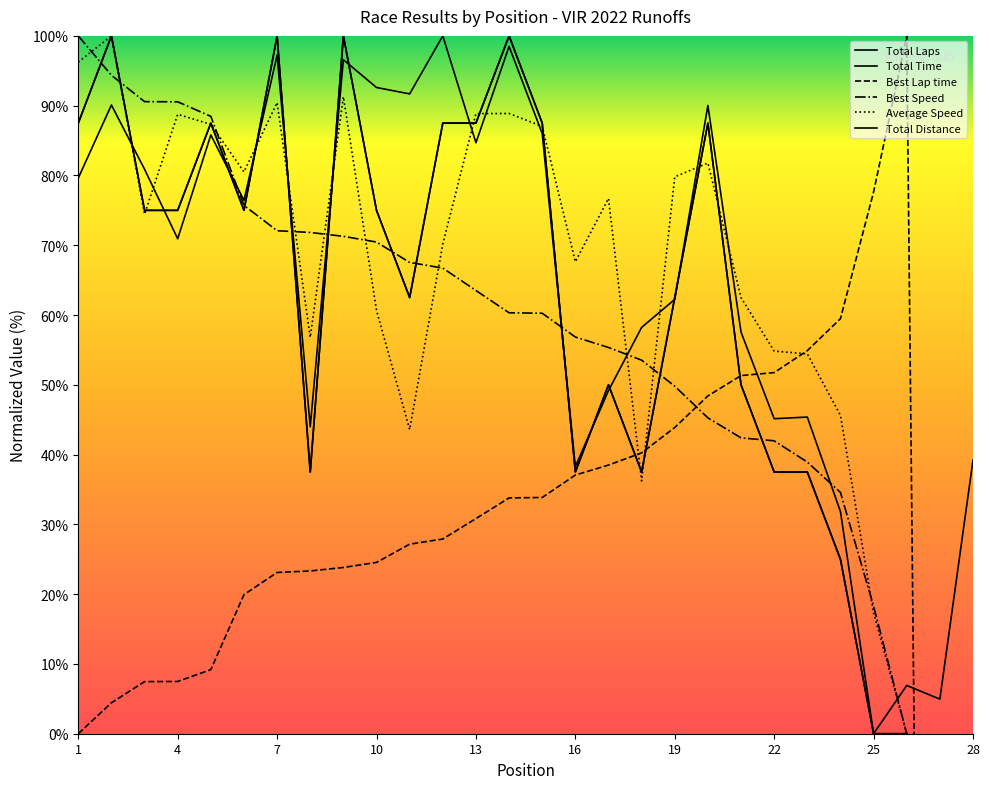

Where is the first local maximum for Total Distance?

2